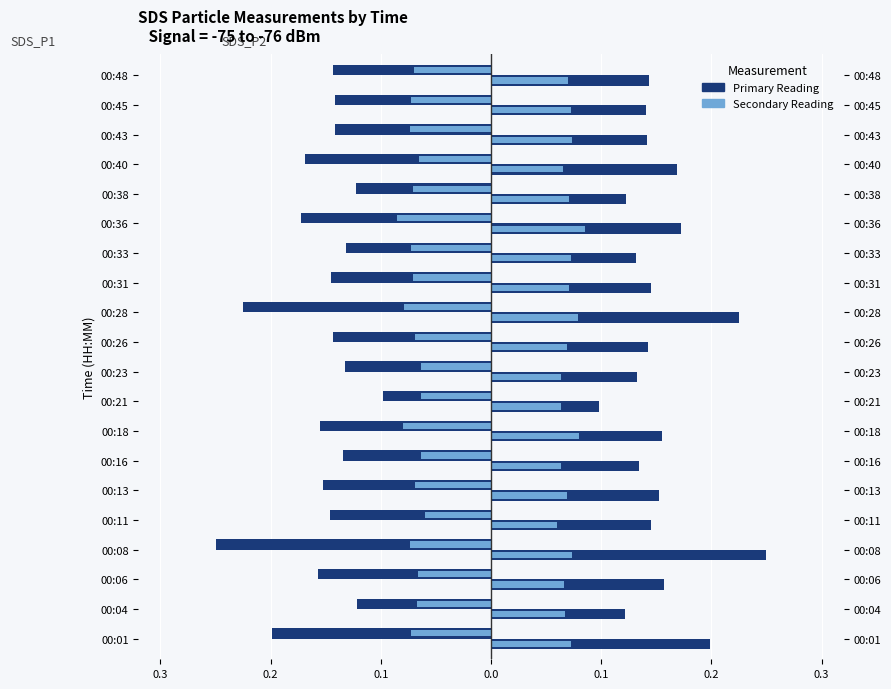

What is the average value of the SDS_P1 (Dark) series?

-0.2